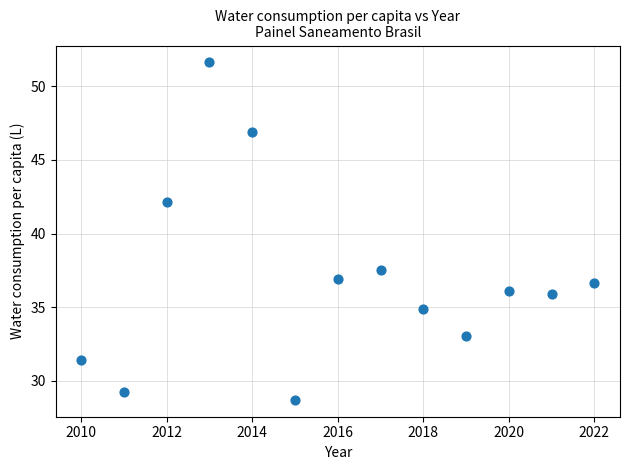

What is the range of X values (max minus min)?

12.0